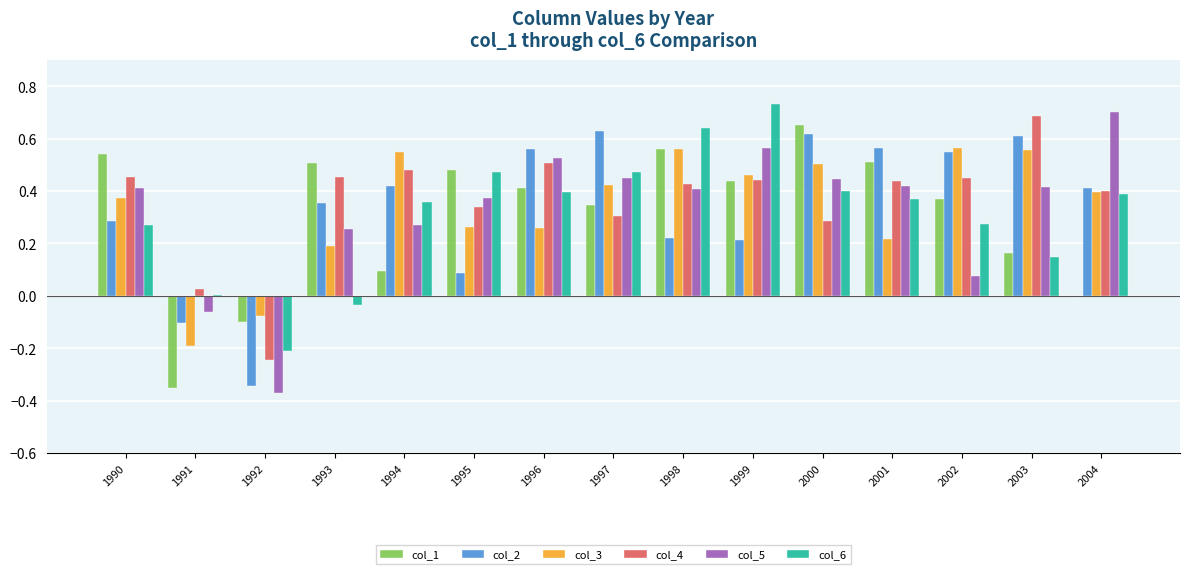

True or false: col_3 has a value of -0.1 at 1991.

False